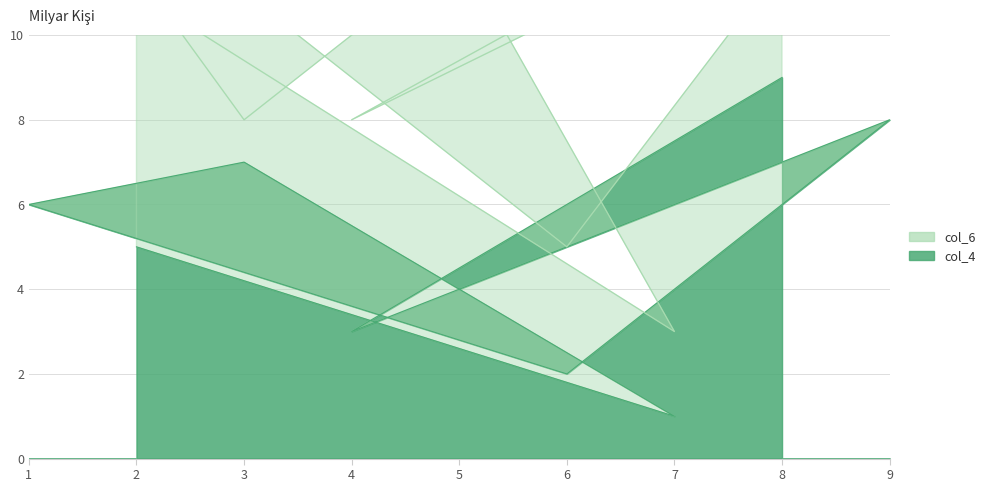

True or false: the data shows 8 at 9.

True